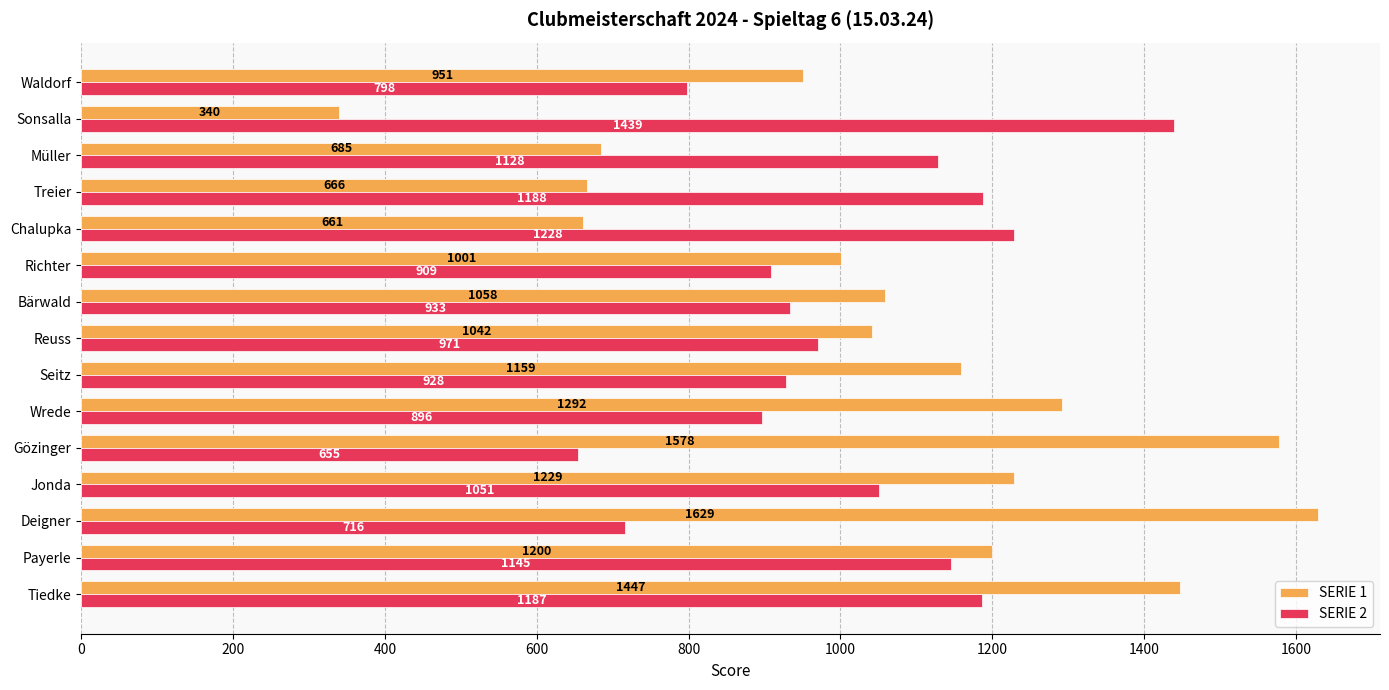

At which label is SERIE 1 closest to 984?

Richter